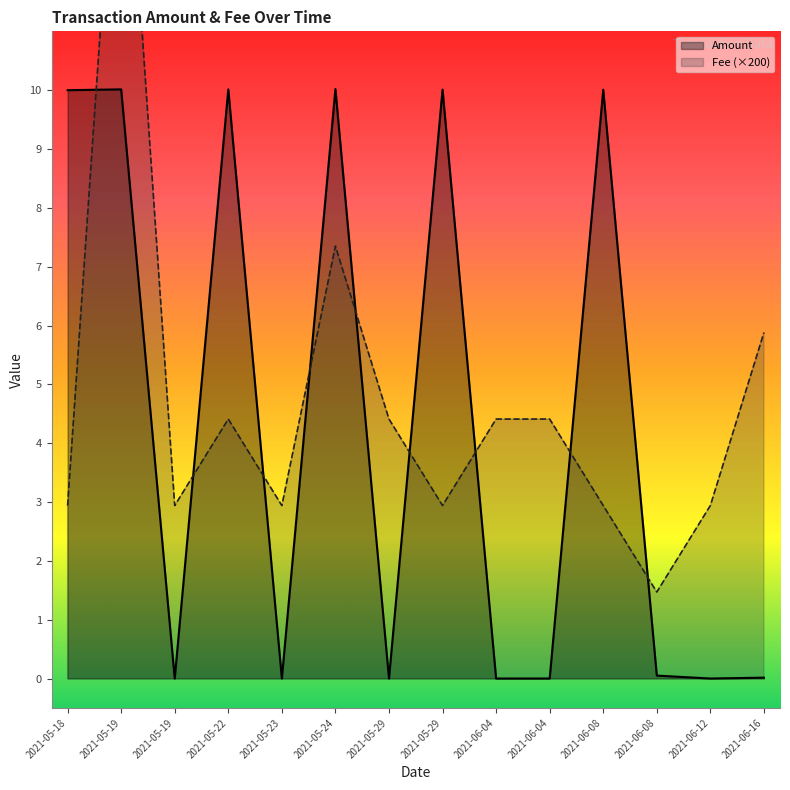

Which series has the largest total across all categories?

Fee